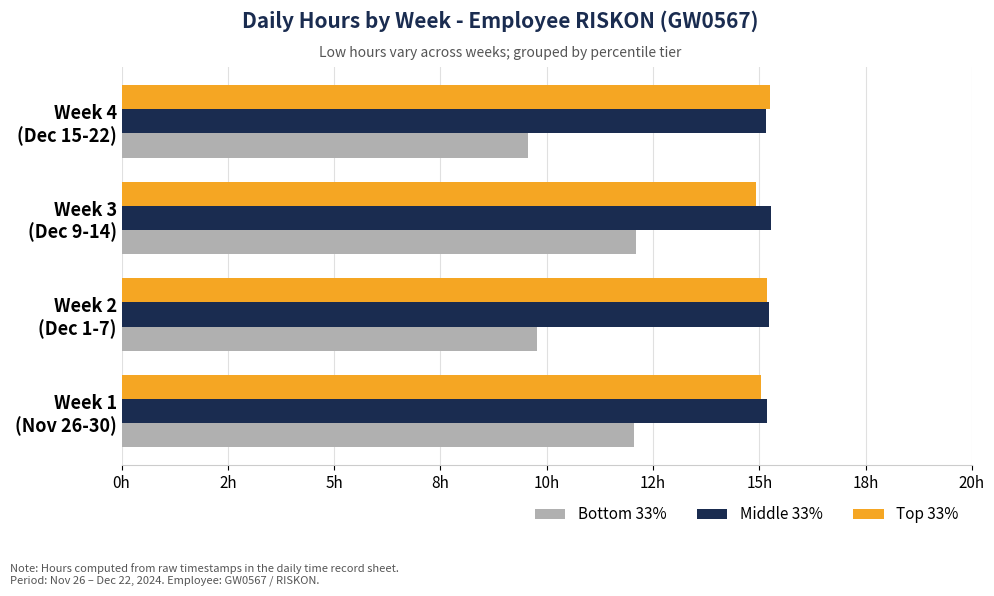

What are all the series names shown in the legend?

Bottom 33%, Middle 33%, Top 33%